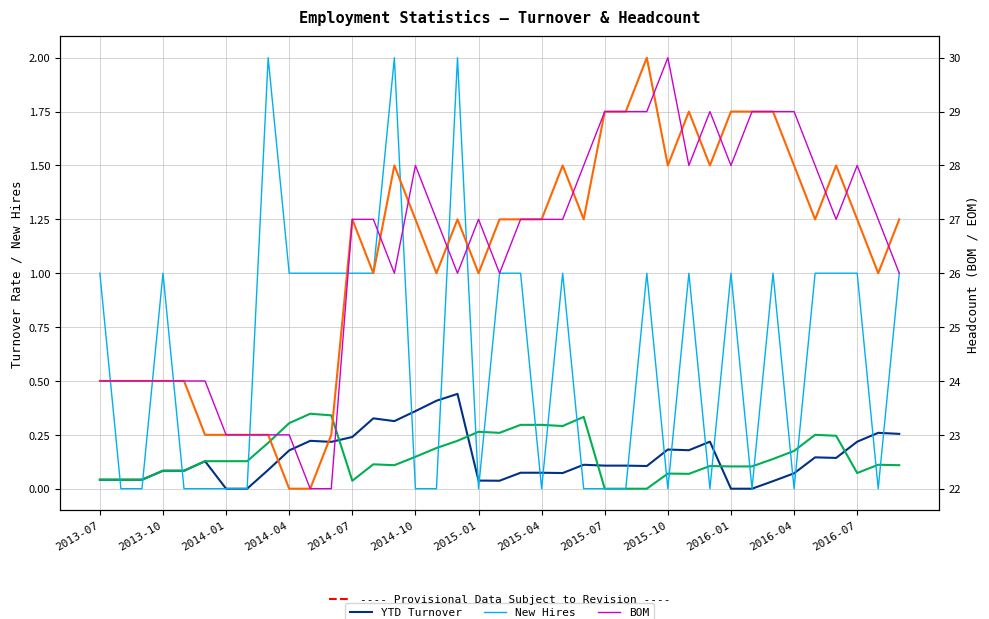

True or false: BOM and YTD Turnover cross at least once.

False